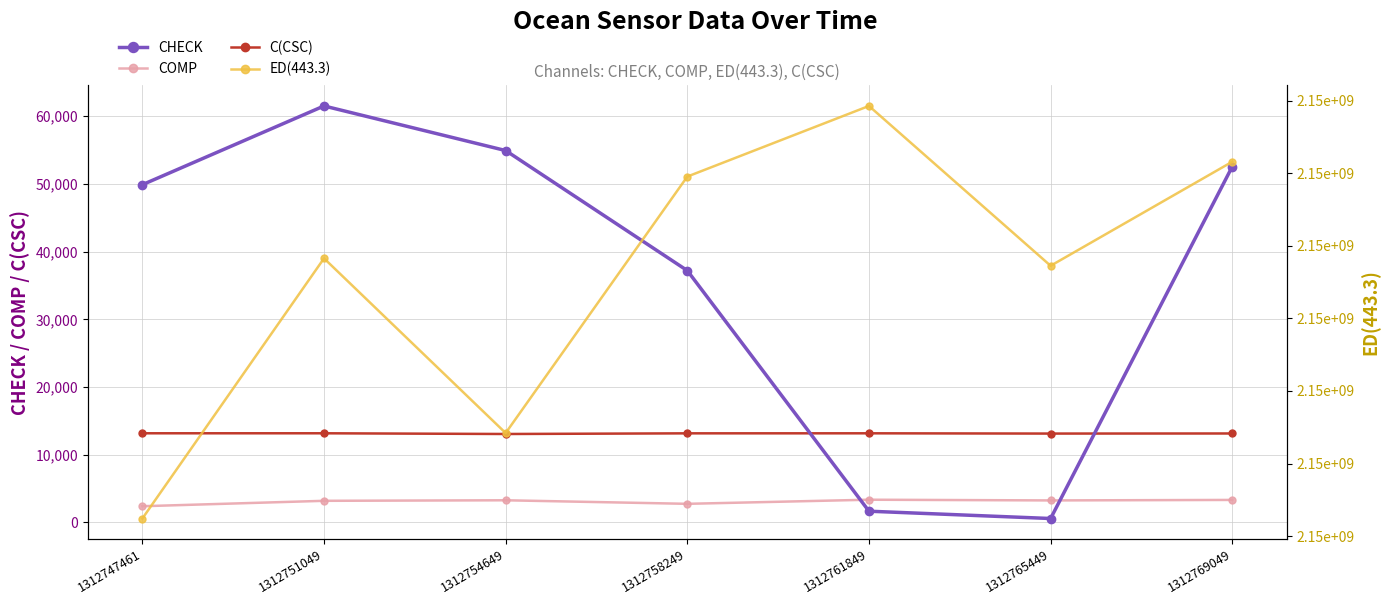

What is the value of the C(CSC) point at the 7th from the left?

13148